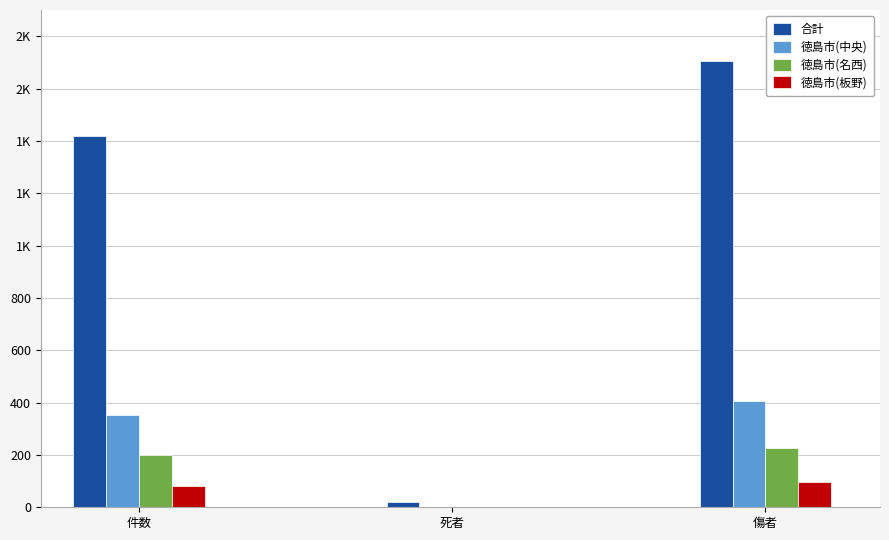

Where is 徳島市(板野) nearest to the value 49?

件数